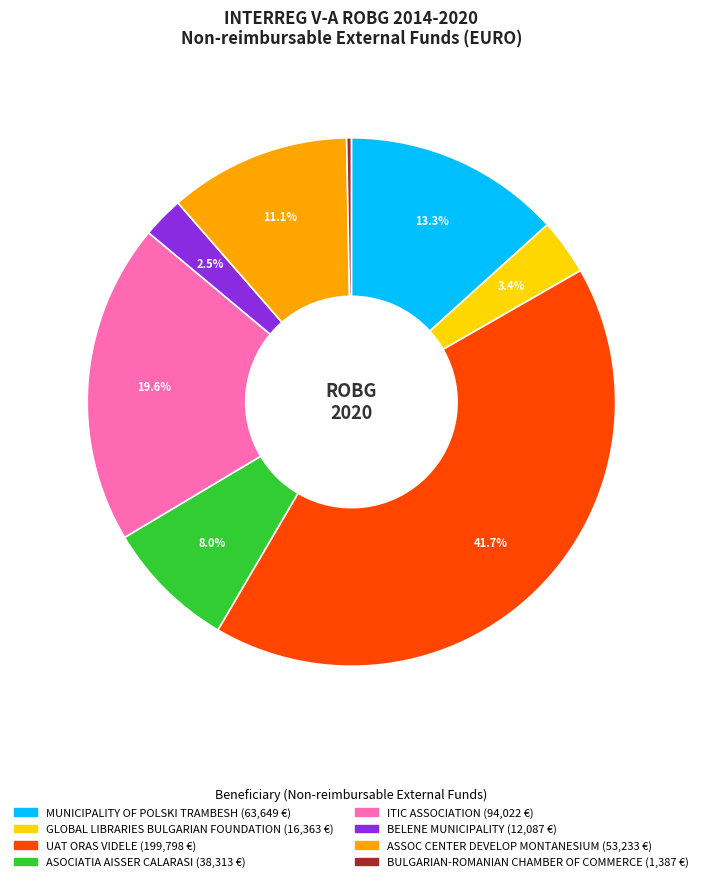

Approximately how many times larger is the value at MUNICIPALITY OF POLSKI TRAMBESH compared to ITIC ASSOCIATION?

0.7